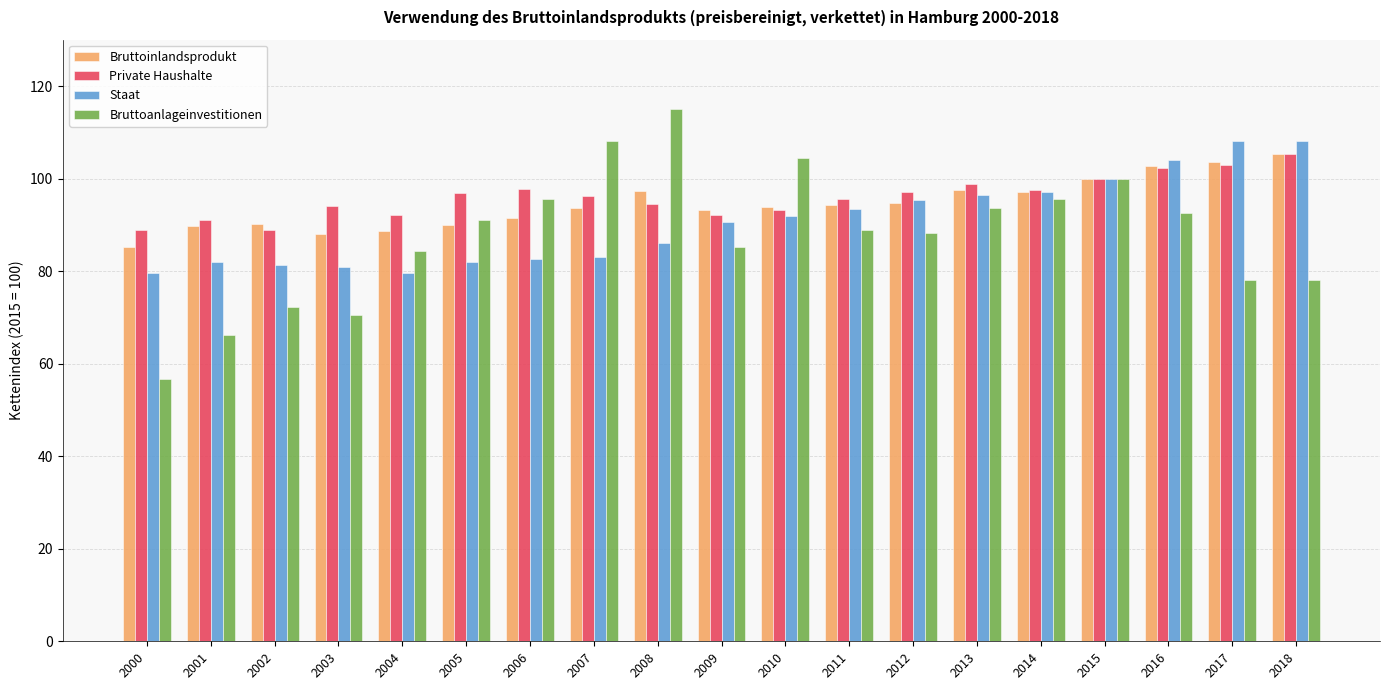

Which series has the widest spread of values?

Bruttoanlageinvestitionen